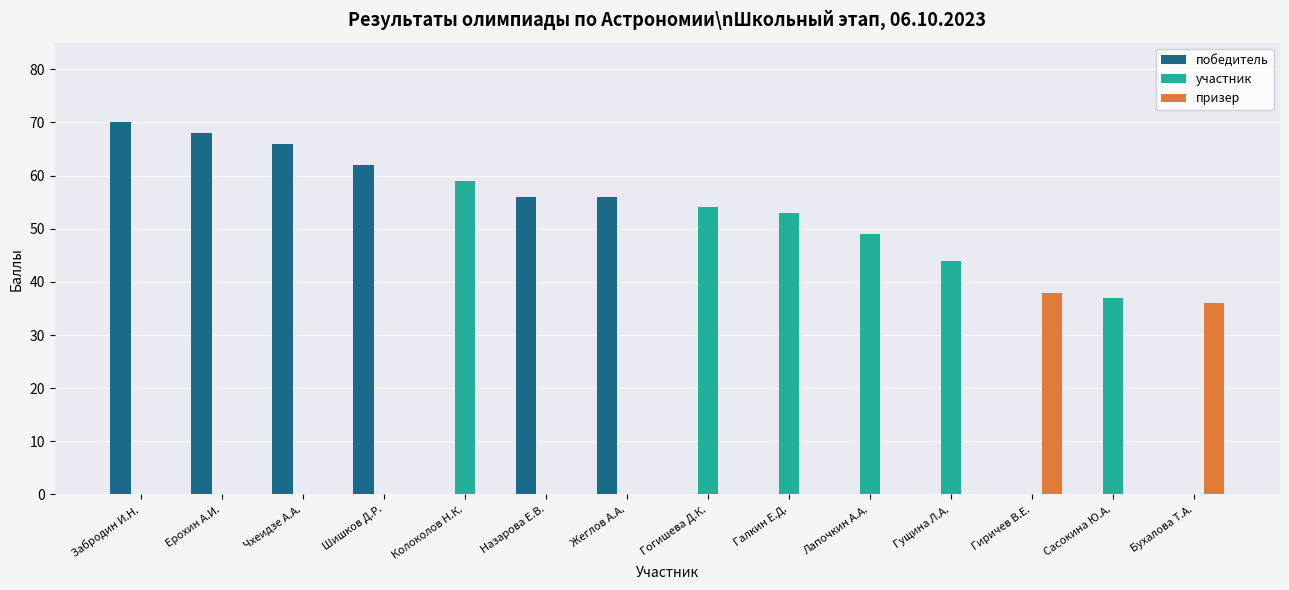

What is the total value across all series at Назарова Е.В.?

56